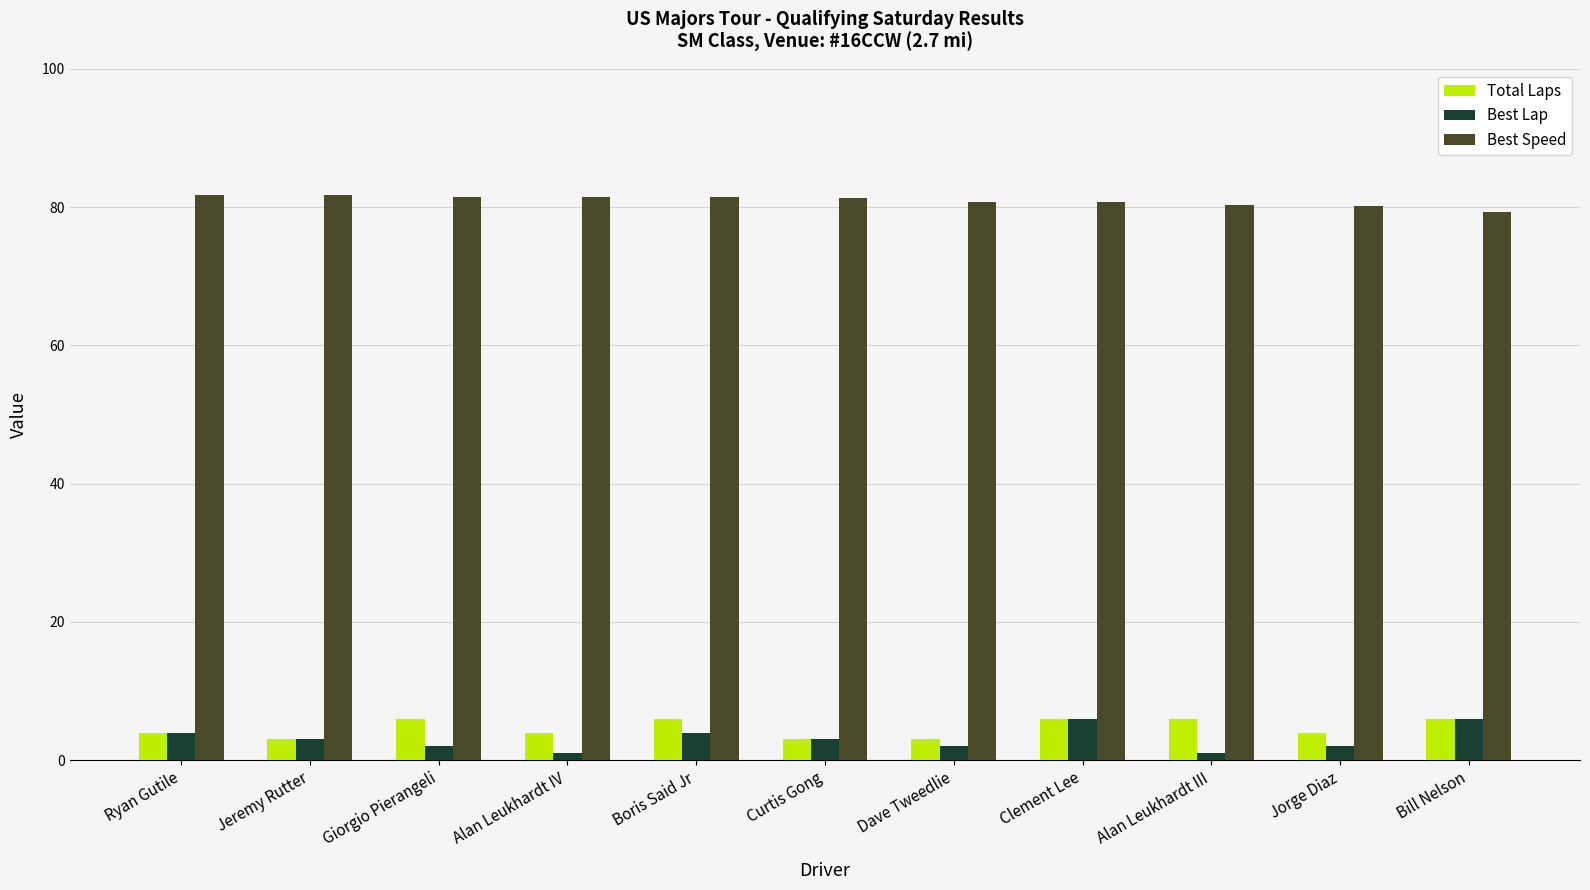

What is the difference between the maximum and second lowest values in the Best Speed series?

1.7